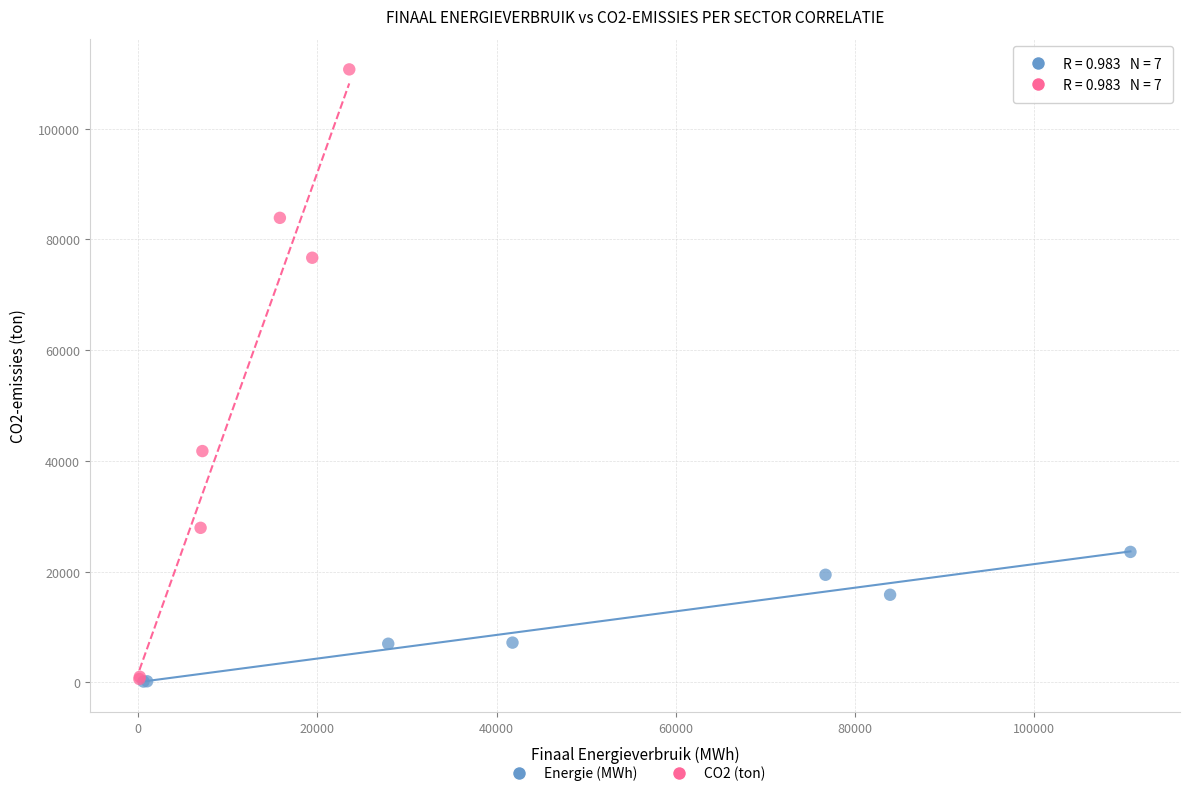

Which series has the largest Y range (max minus min)?

CO2 (ton)